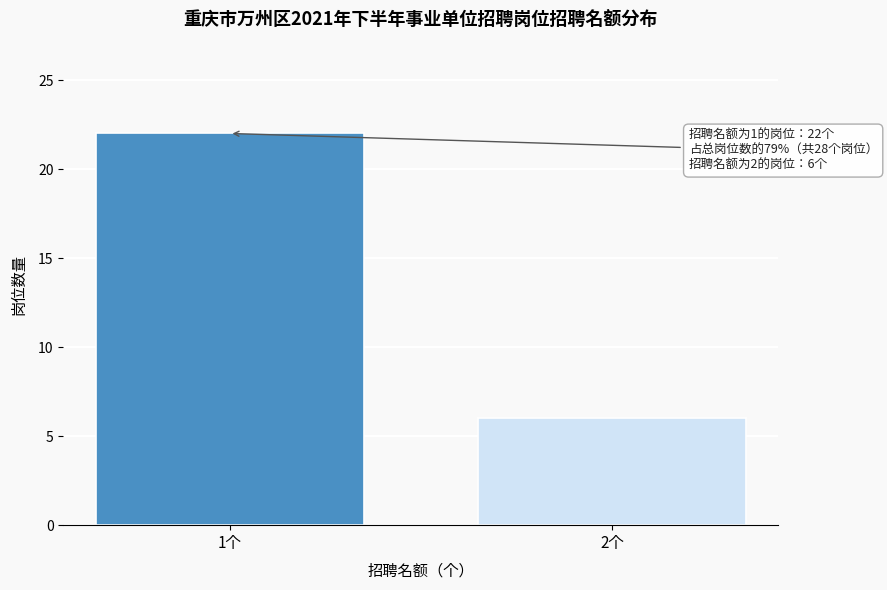

Reading right to left, list all the values displayed in this chart.

2个=6	1个=22